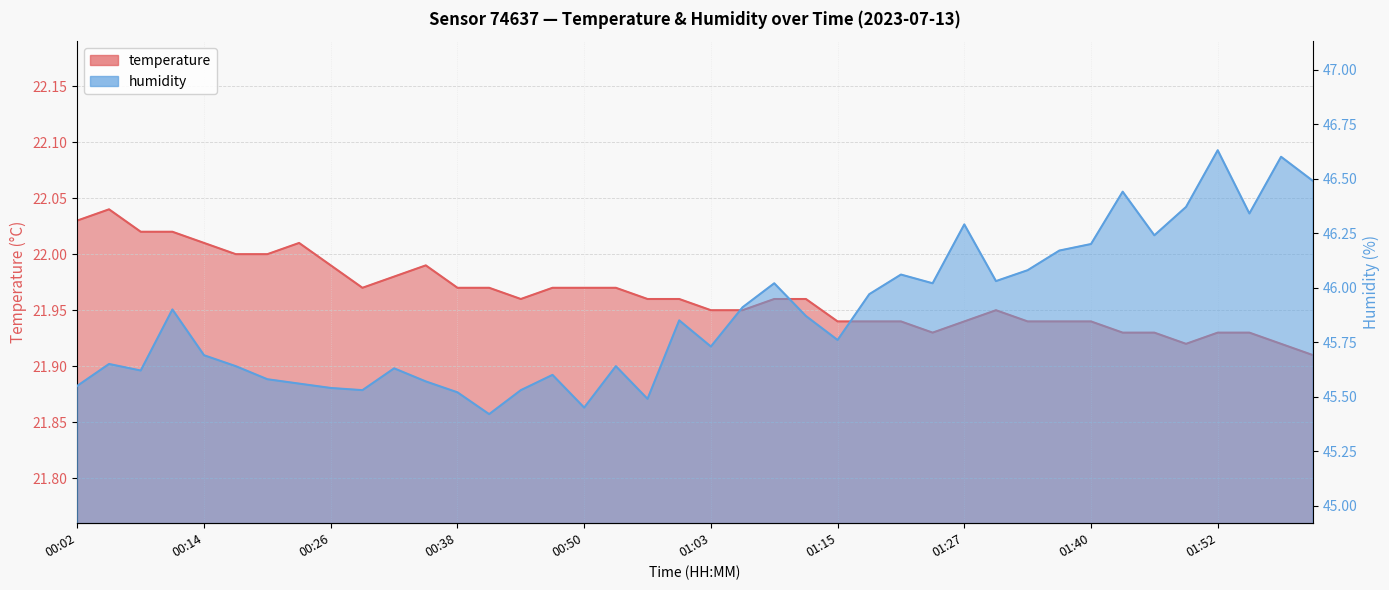

What are all the series names shown in the legend?

temperature, humidity